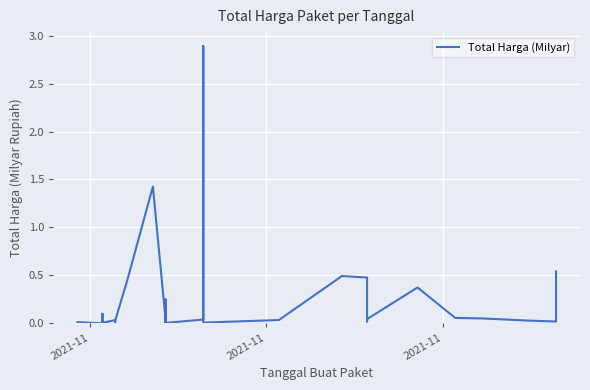

At which category does the data reach its first local valley?

2021-11